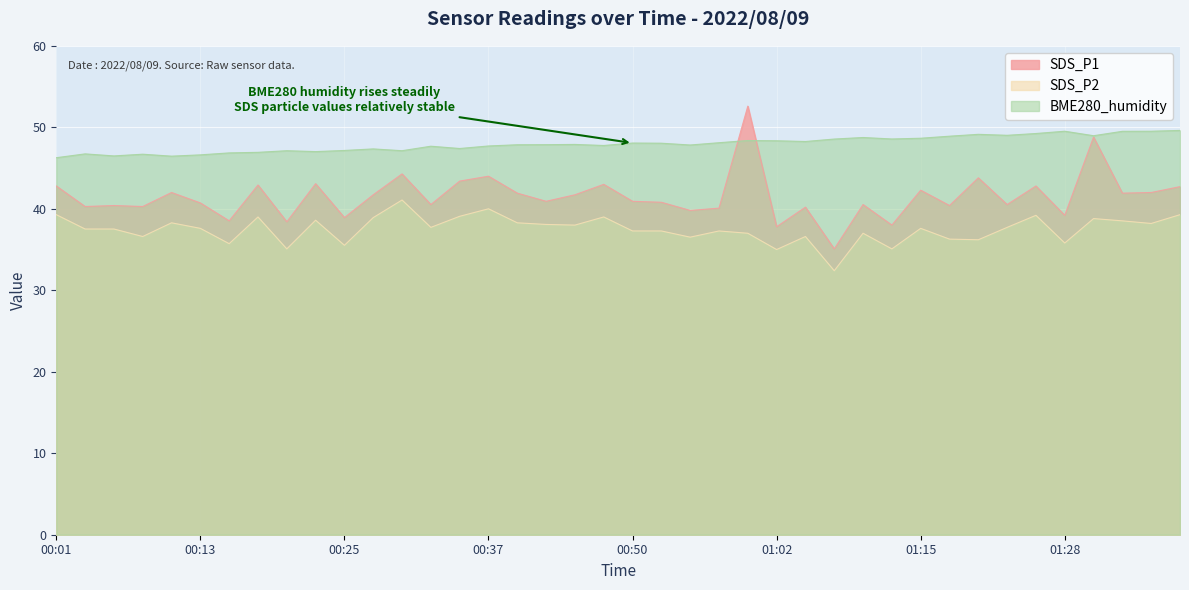

What is the sum of all SDS_P2 values?

1499.9